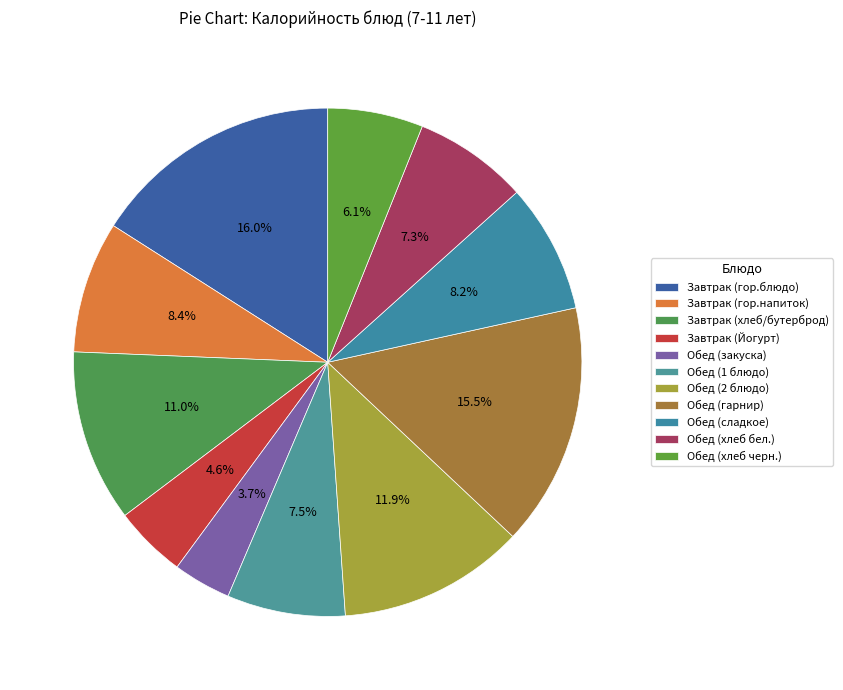

To the nearest percent, what portion does Обед (хлеб бел.) represent?

7%